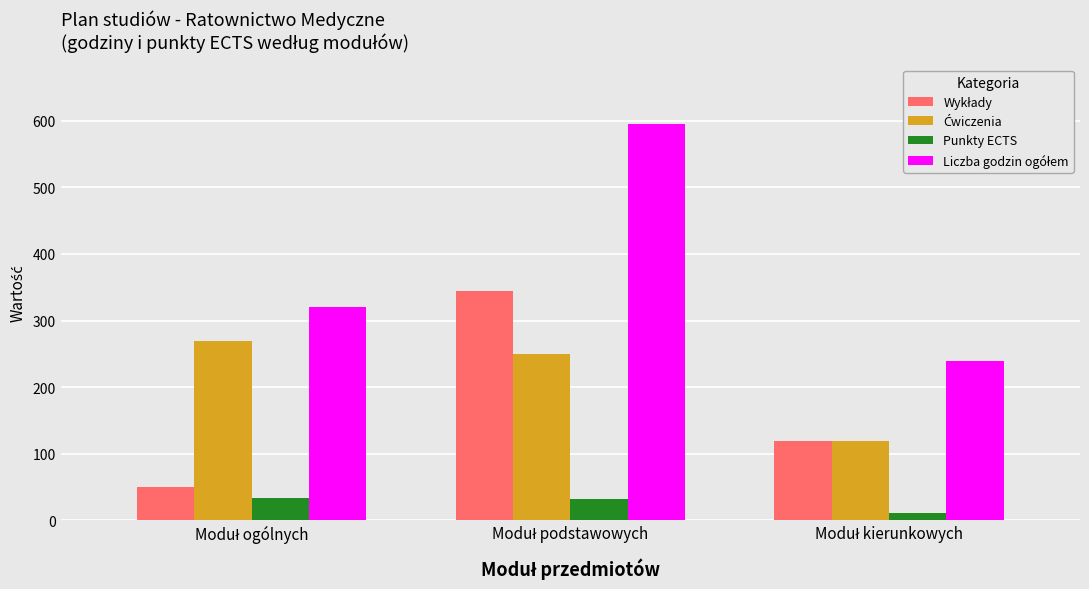

What is the average value of the Punkty ECTS series?

26